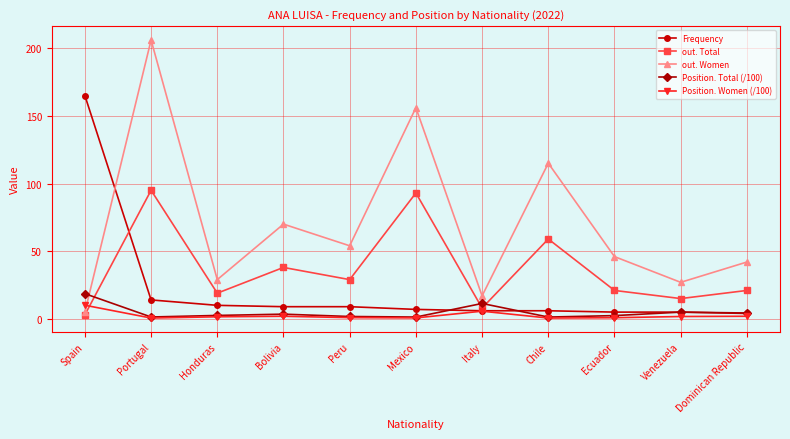

Between Bolivia and Mexico, which series saw the biggest shift?

out. Women